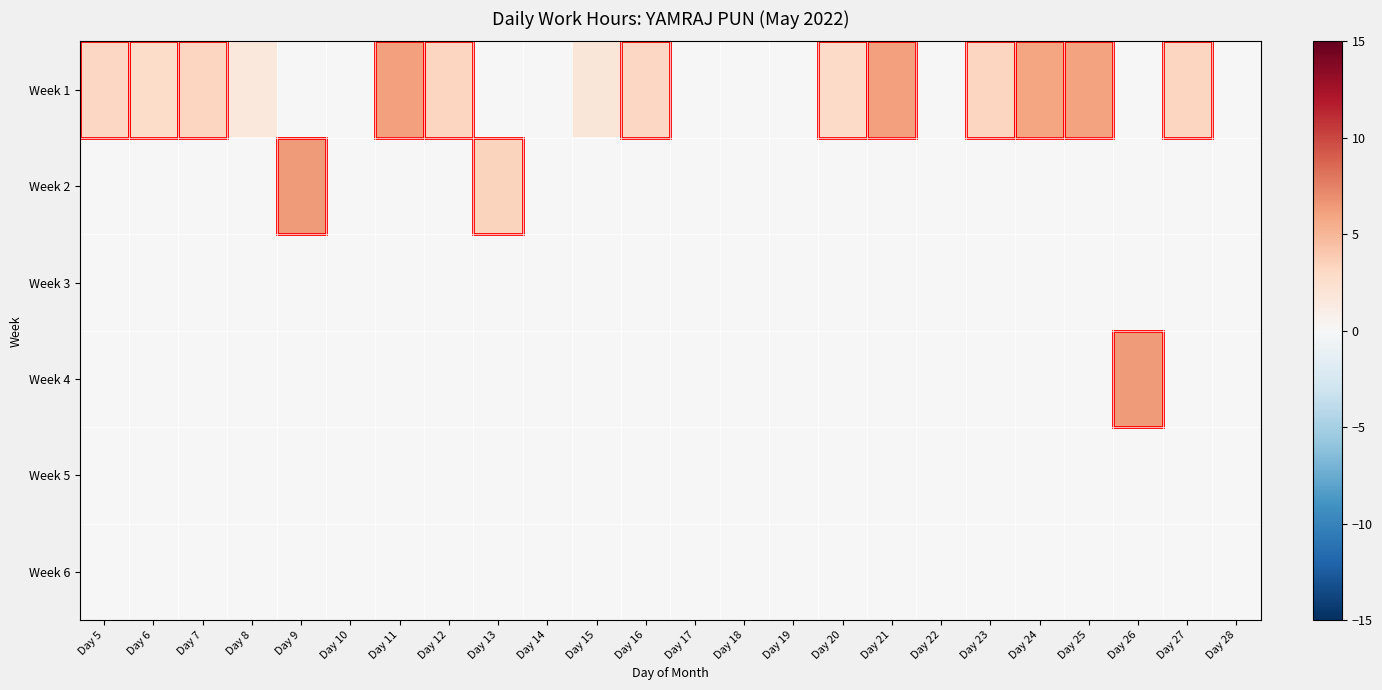

Reading left to right, transcribe all the data shown in this chart.

Week 1: Day 5=3.1	Day 6=2.8	Day 7=3.2	Day 8=1.6	Day 9=0.0	Day 10=0.0	Day 11=6.1	Day 12=3.3	Day 13=0.0	Day 14=0.0	Day 15=1.8	Day 16=3.1	Day 17=0.0	Day 18=0.0	Day 19=0.0	Day 20=2.9	Day 21=6.1	Day 22=0.0	Day 23=3.2	Day 24=5.9	Day 25=6.0	Day 26=0.0	Day 27=3.2	Day 28=0.0
Week 2: Day 5=0.0	Day 6=0.0	Day 7=0.0	Day 8=0.0	Day 9=6.4	Day 10=0.0	Day 11=0.0	Day 12=0.0	Day 13=3.3	Day 14=0.0	Day 15=0.0	Day 16=0.0	Day 17=0.0	Day 18=0.0	Day 19=0.0	Day 20=0.0	Day 21=0.0	Day 22=0.0	Day 23=0.0	Day 24=0.0	Day 25=0.0	Day 26=0.0	Day 27=0.0	Day 28=0.0
Week 3: Day 5=0.0	Day 6=0.0	Day 7=0.0	Day 8=0.0	Day 9=0.0	Day 10=0.0	Day 11=0.0	Day 12=0.0	Day 13=0.0	Day 14=0.0	Day 15=0.0	Day 16=0.0	Day 17=0.0	Day 18=0.0	Day 19=0.0	Day 20=0.0	Day 21=0.0	Day 22=0.0	Day 23=0.0	Day 24=0.0	Day 25=0.0	Day 26=0.0	Day 27=0.0	Day 28=0.0
Week 4: Day 5=0.0	Day 6=0.0	Day 7=0.0	Day 8=0.0	Day 9=0.0	Day 10=0.0	Day 11=0.0	Day 12=0.0	Day 13=0.0	Day 14=0.0	Day 15=0.0	Day 16=0.0	Day 17=0.0	Day 18=0.0	Day 19=0.0	Day 20=0.0	Day 21=0.0	Day 22=0.0	Day 23=0.0	Day 24=0.0	Day 25=0.0	Day 26=6.4	Day 27=0.0	Day 28=0.0
Week 5: Day 5=0.0	Day 6=0.0	Day 7=0.0	Day 8=0.0	Day 9=0.0	Day 10=0.0	Day 11=0.0	Day 12=0.0	Day 13=0.0	Day 14=0.0	Day 15=0.0	Day 16=0.0	Day 17=0.0	Day 18=0.0	Day 19=0.0	Day 20=0.0	Day 21=0.0	Day 22=0.0	Day 23=0.0	Day 24=0.0	Day 25=0.0	Day 26=0.0	Day 27=0.0	Day 28=0.0
Week 6: Day 5=0.0	Day 6=0.0	Day 7=0.0	Day 8=0.0	Day 9=0.0	Day 10=0.0	Day 11=0.0	Day 12=0.0	Day 13=0.0	Day 14=0.0	Day 15=0.0	Day 16=0.0	Day 17=0.0	Day 18=0.0	Day 19=0.0	Day 20=0.0	Day 21=0.0	Day 22=0.0	Day 23=0.0	Day 24=0.0	Day 25=0.0	Day 26=0.0	Day 27=0.0	Day 28=0.0